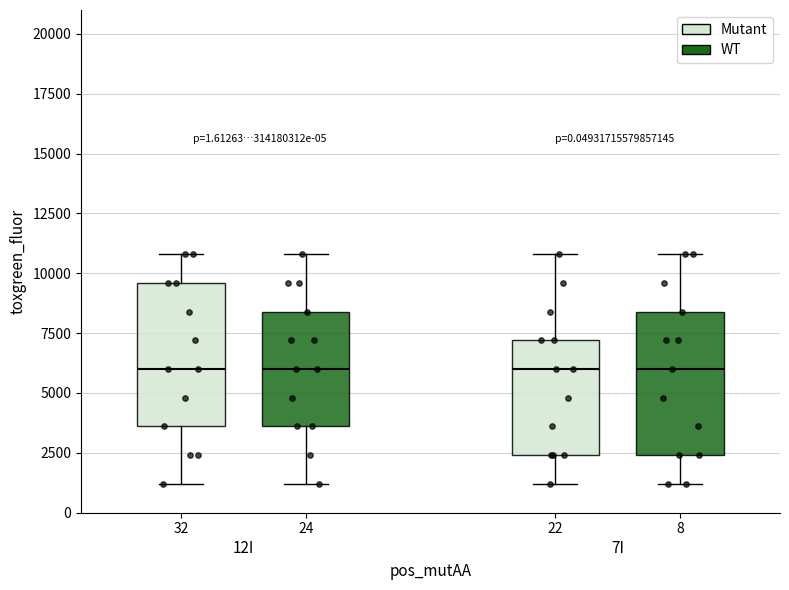

Reading left to right, transcribe this box plot: for each box, give where its median line is, the range the box spans, and where its two whiskers end, as read against the y-axis. The values are not printed on the chart, so give them approximately, as read against the axis.

32: median 6000, box 3500 to 9500, whiskers 1000 to 11000
24: median 6000, box 3500 to 8500, whiskers 1000 to 11000
22: median 6000, box 2500 to 7000, whiskers 1000 to 11000
8: median 6000, box 2500 to 8500, whiskers 1000 to 11000